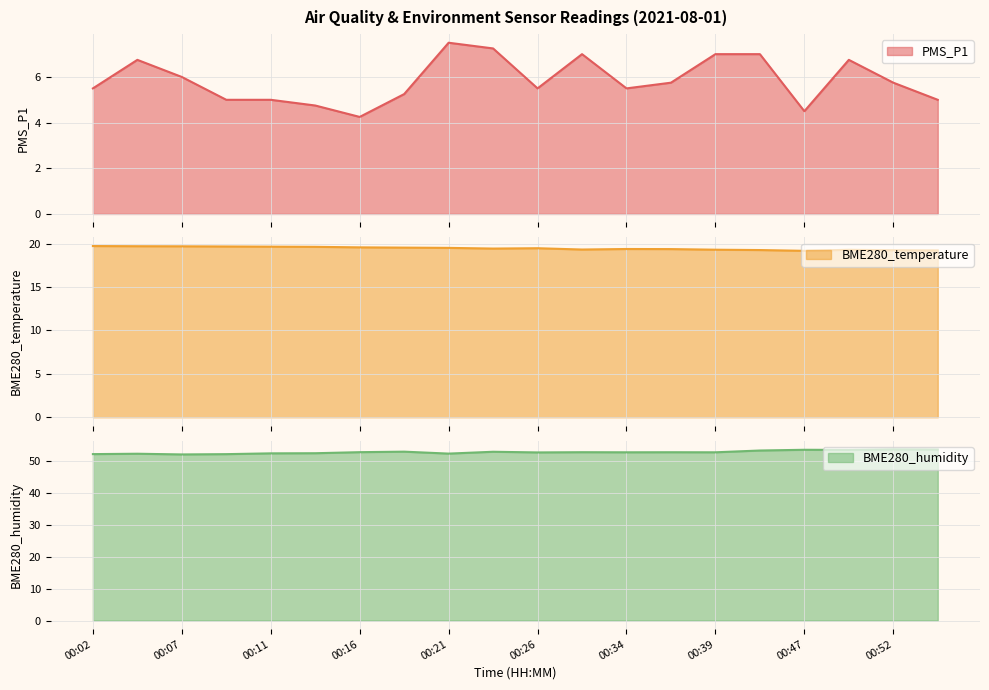

True or false: PMS_P1 and BME280_humidity cross at least once.

False